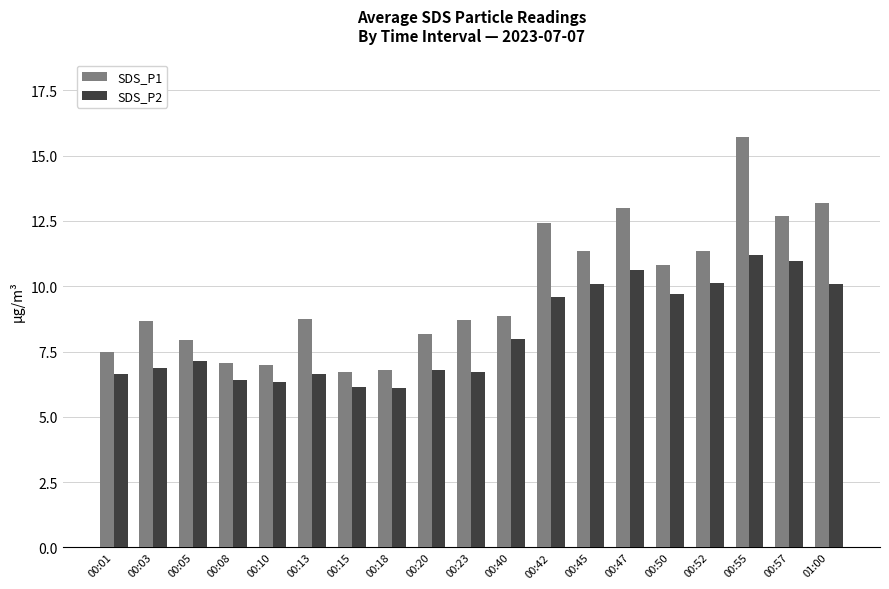

What are all the series names shown in the legend?

SDS_P1, SDS_P2